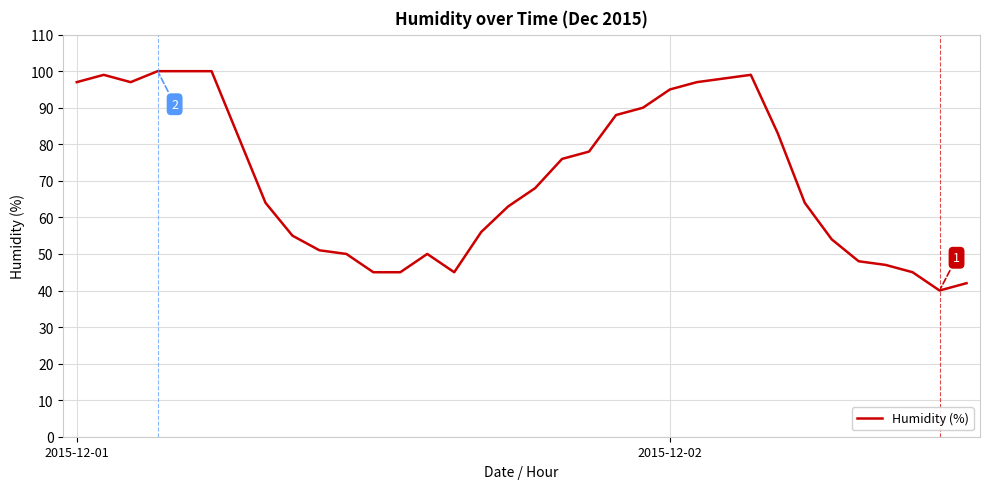

True or false: the data has more than 0 interior local peaks.

True